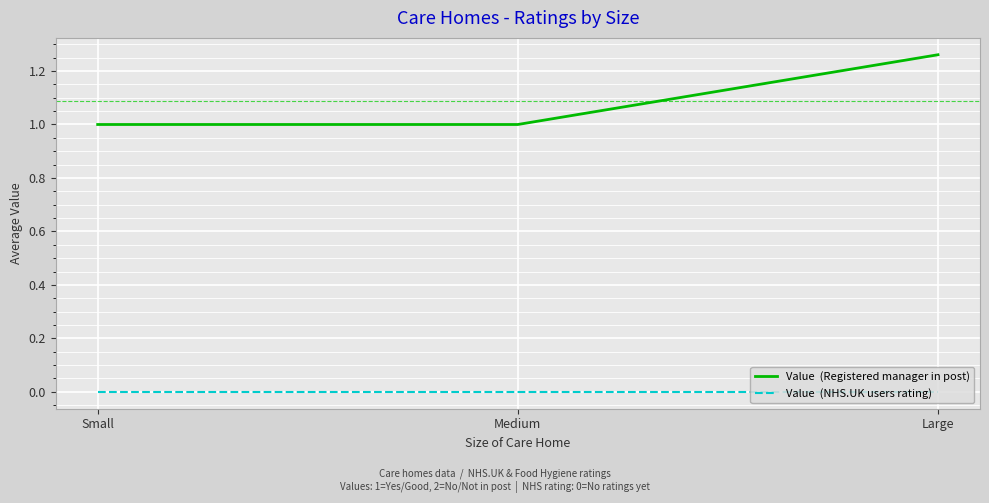

What position from the right is Medium?

2